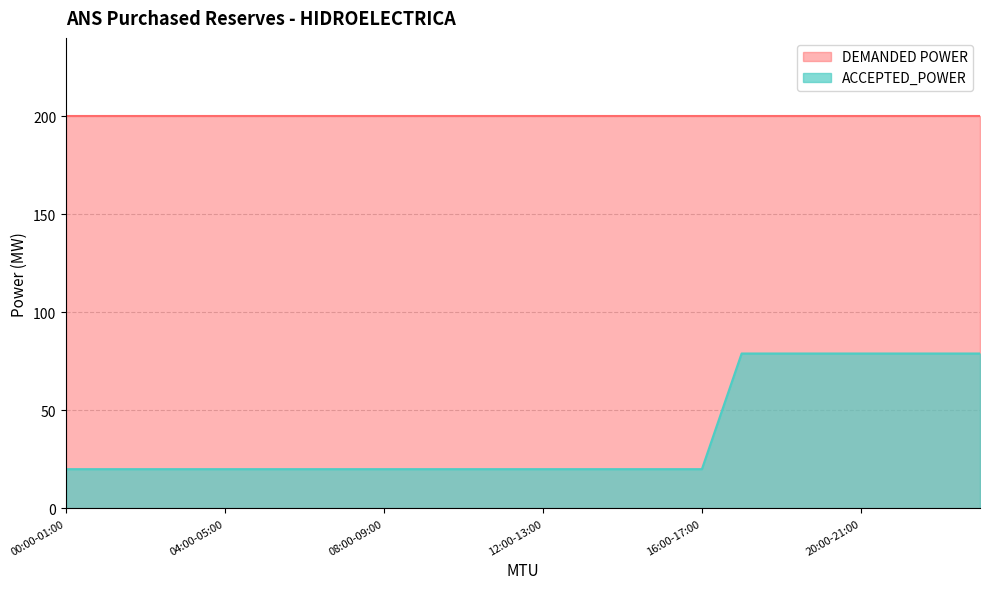

What position from the right is 06:00-07:00?

18